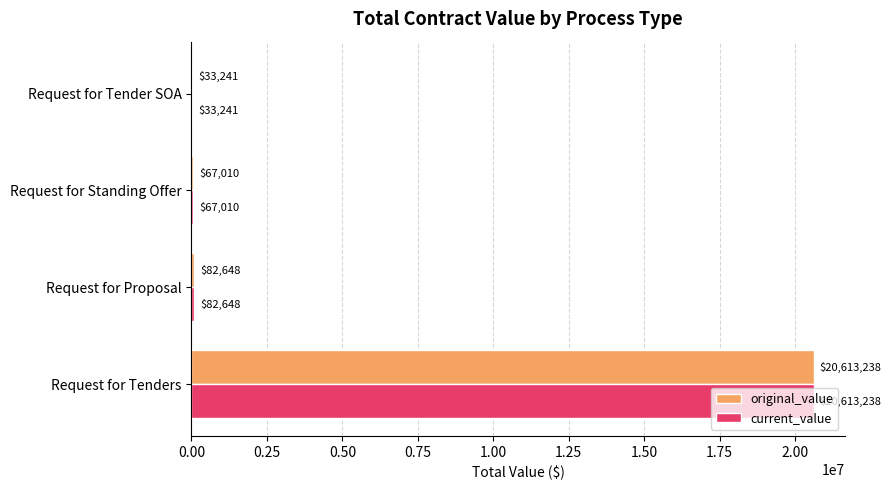

What is the sum of the current_value values at Request for Standing Offer and Request for Proposal?

149658.0